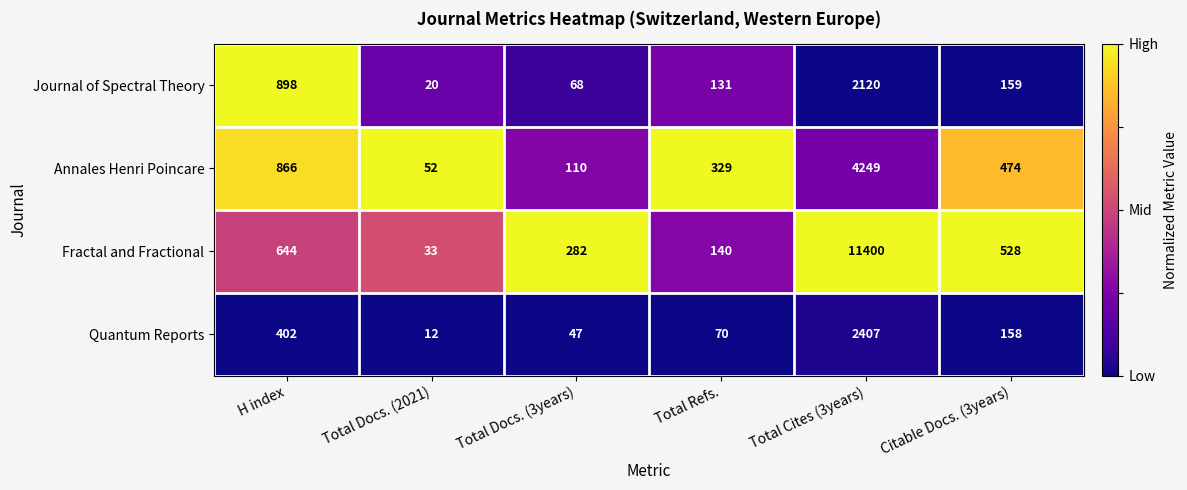

What is the total value across all series at H index?

2810